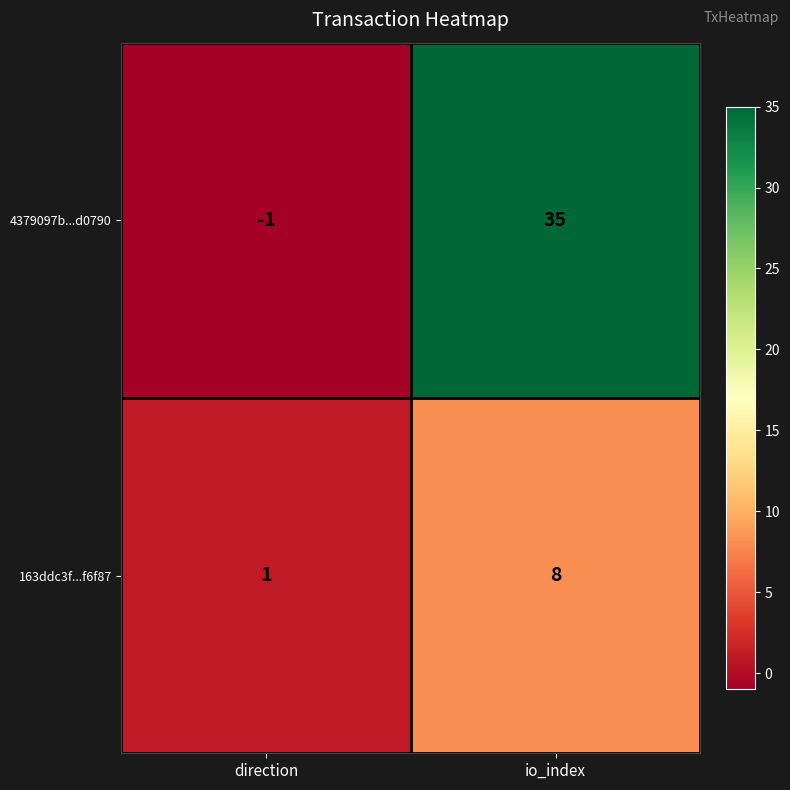

At which category does the chart reach its peak across all series?

io_index